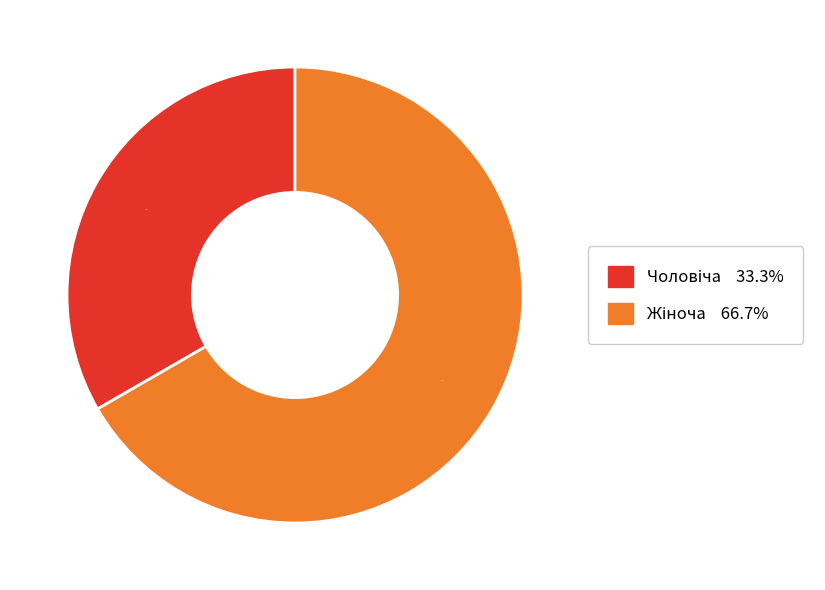

Does any single category account for the majority?

Yes